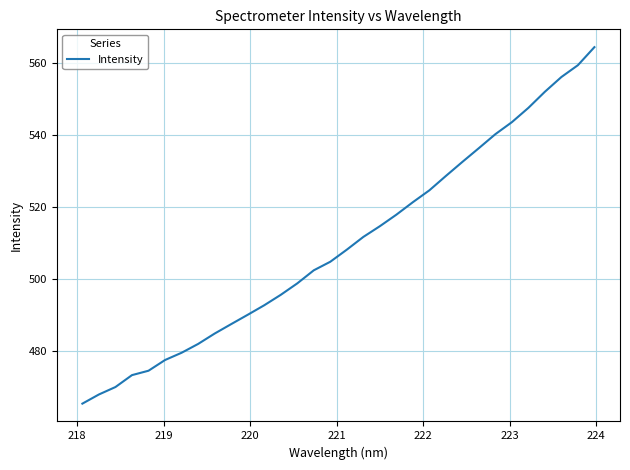

What is the greatest value displayed?

564.3